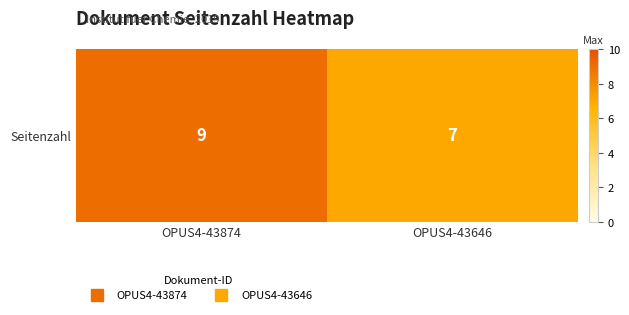

Count the values in the range 7 to 9.

2